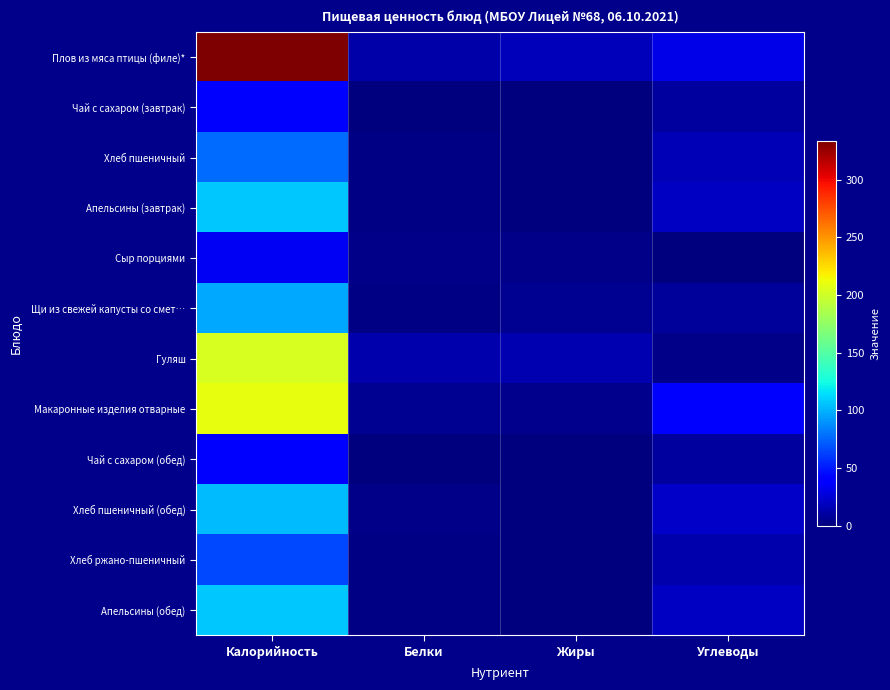

Which has a higher value, Калорийность or Жиры?

Калорийность